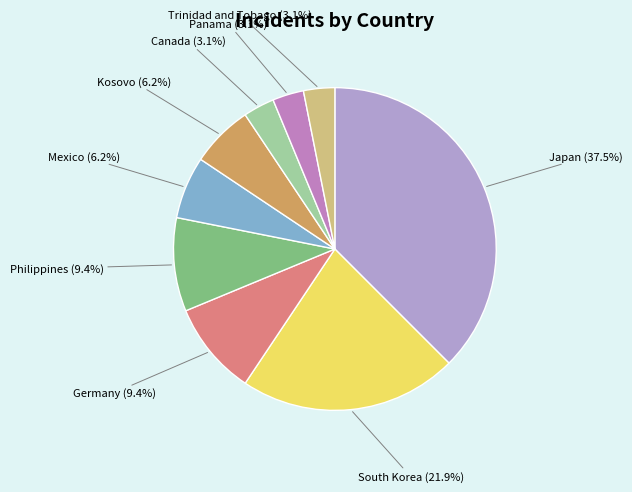

Is there any slice that represents more than half of the pie?

No